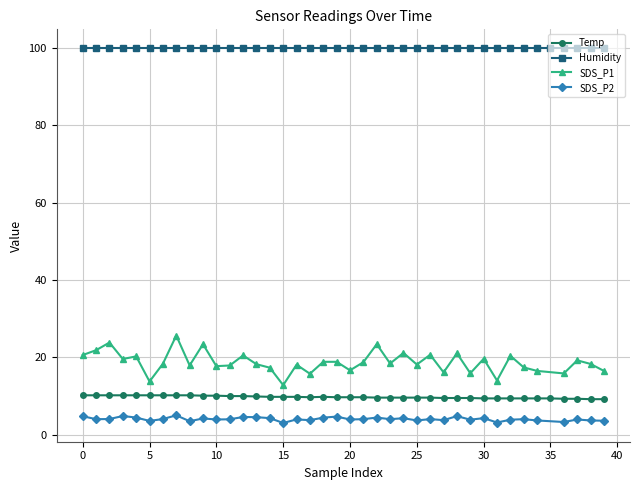

What is the difference between the SDS_P1 values at 34 and 28?

4.6